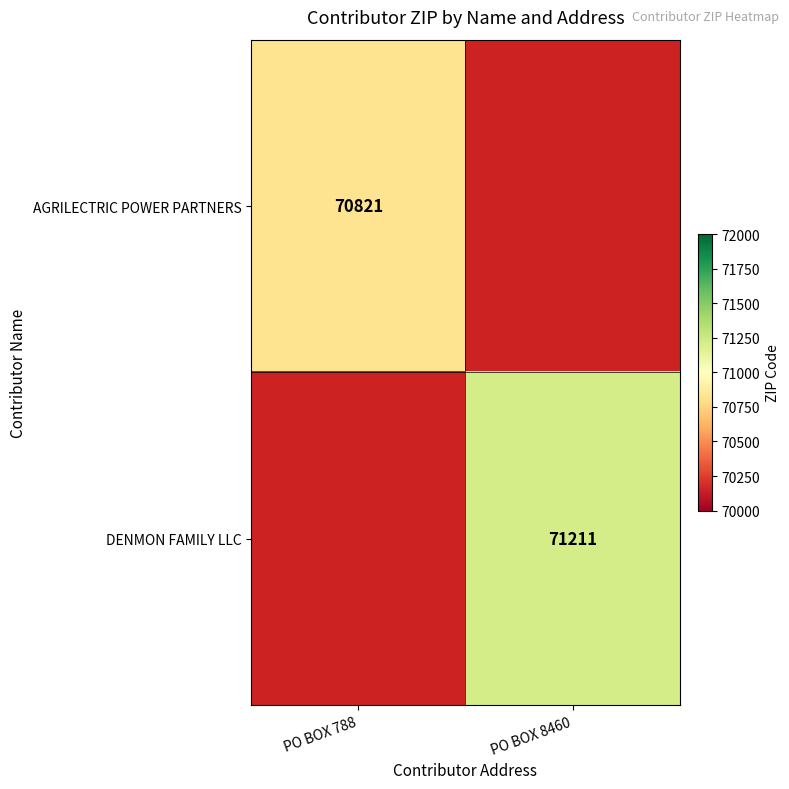

Which category has the lowest value across all series?

PO BOX 788